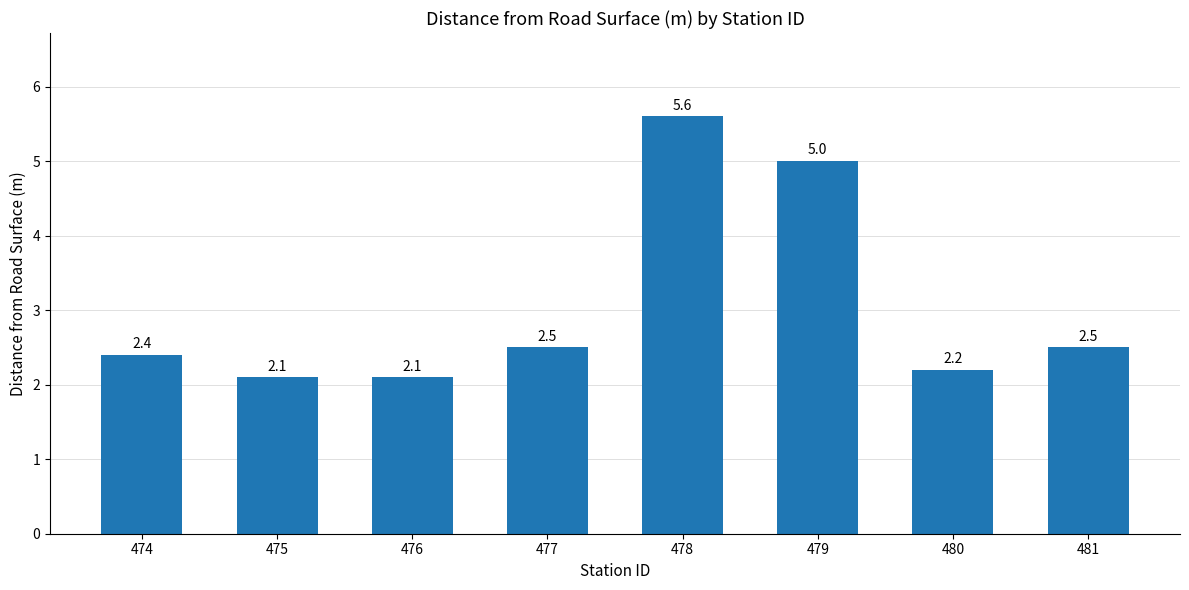

How many bars are there in total?

8